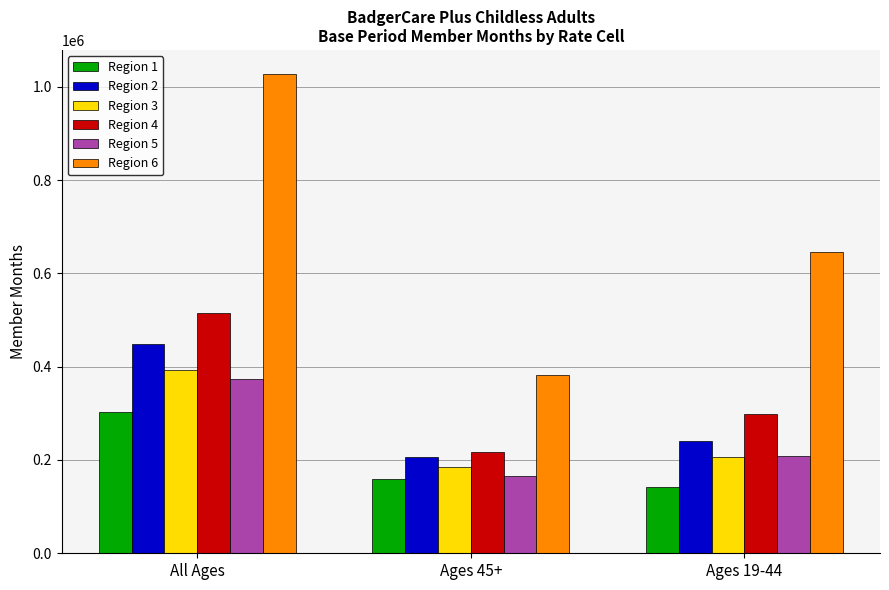

Is the value of Region 2 at All Ages greater than the value of Region 4 at Ages 45+?

Yes